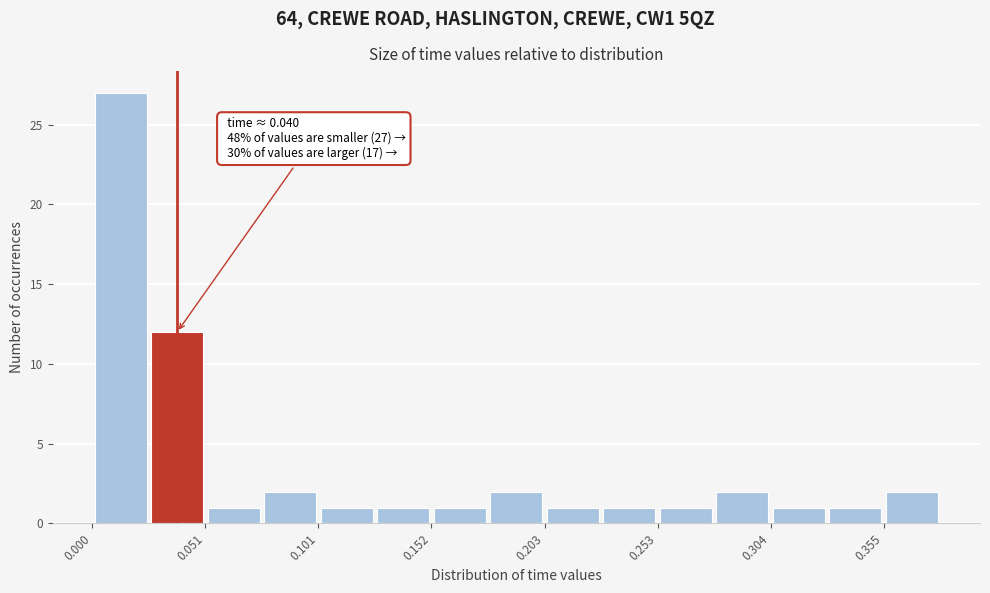

Read against the x-axis, roughly where is the centre of the tallest bar?

0.01